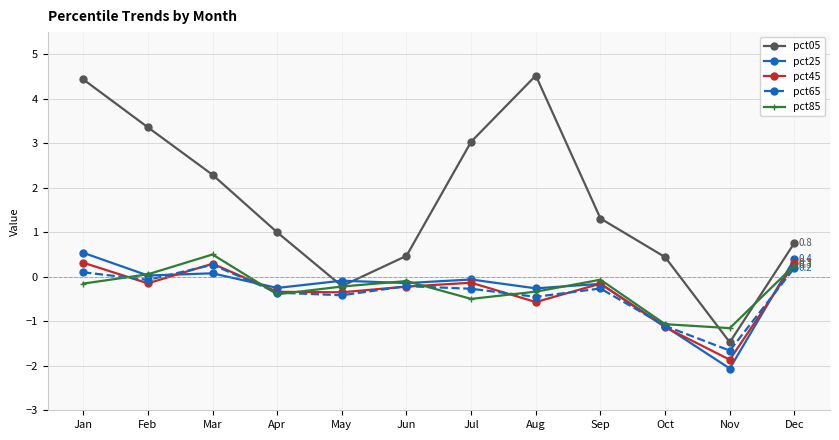

What are all the series names shown in the legend?

pct05, pct25, pct45, pct65, pct85